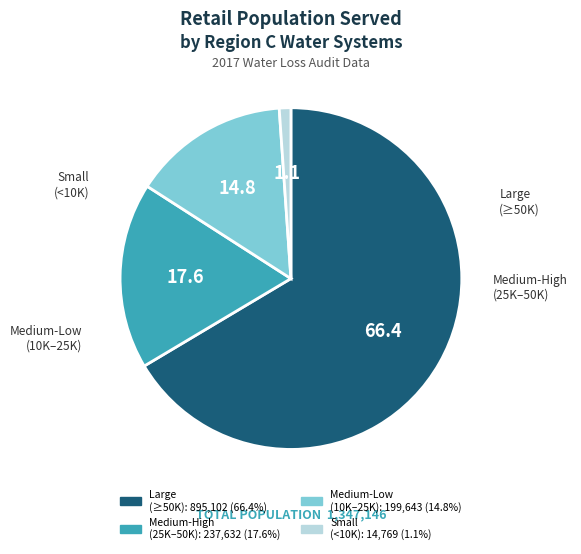

Does any single category account for the majority?

Yes